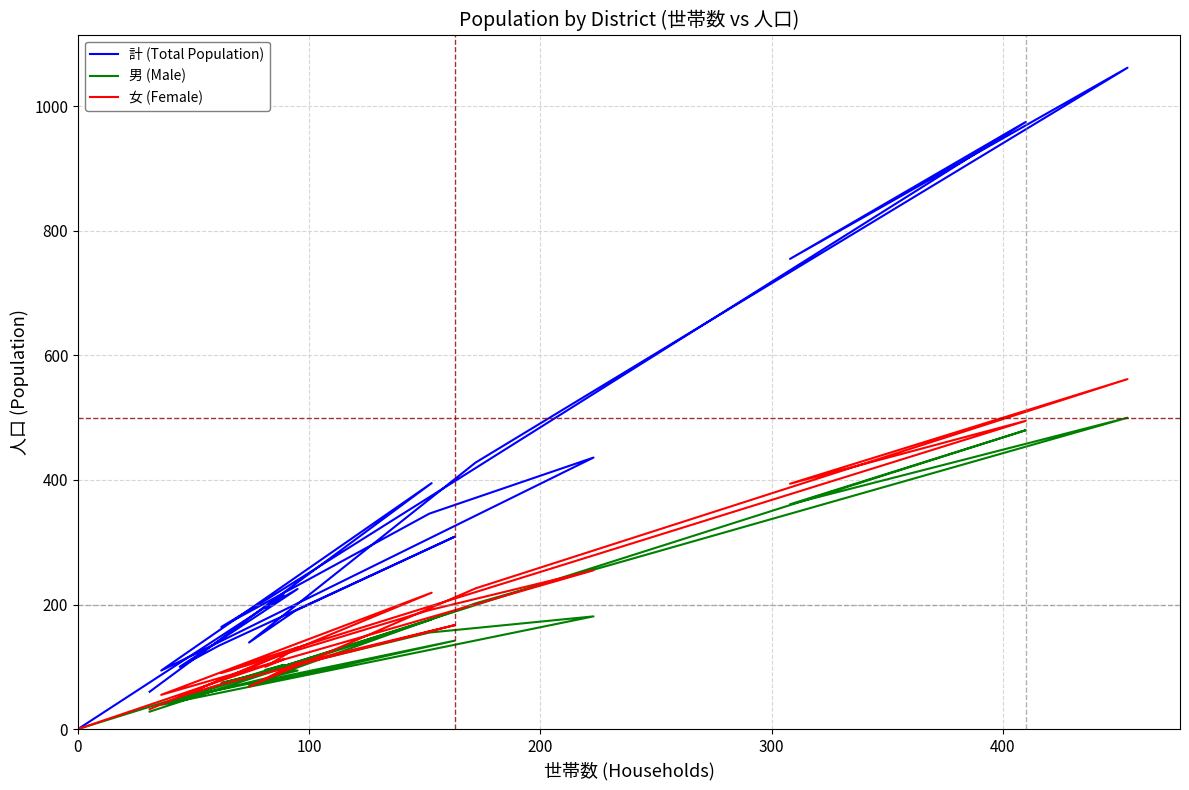

Between 11 and 12, which series saw the biggest shift?

計 (Total Population)